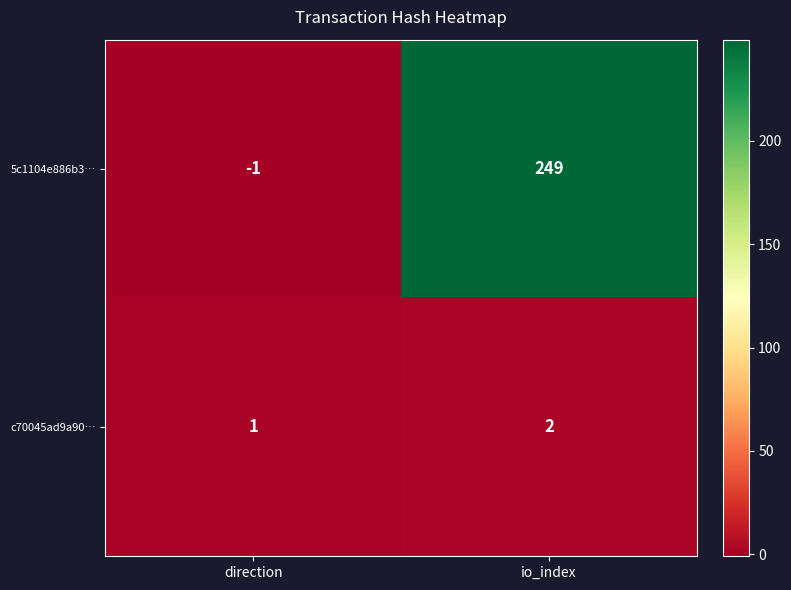

At io_index, list the series in order from smallest to largest.

c70045ad9a90…, 5c1104e886b3…